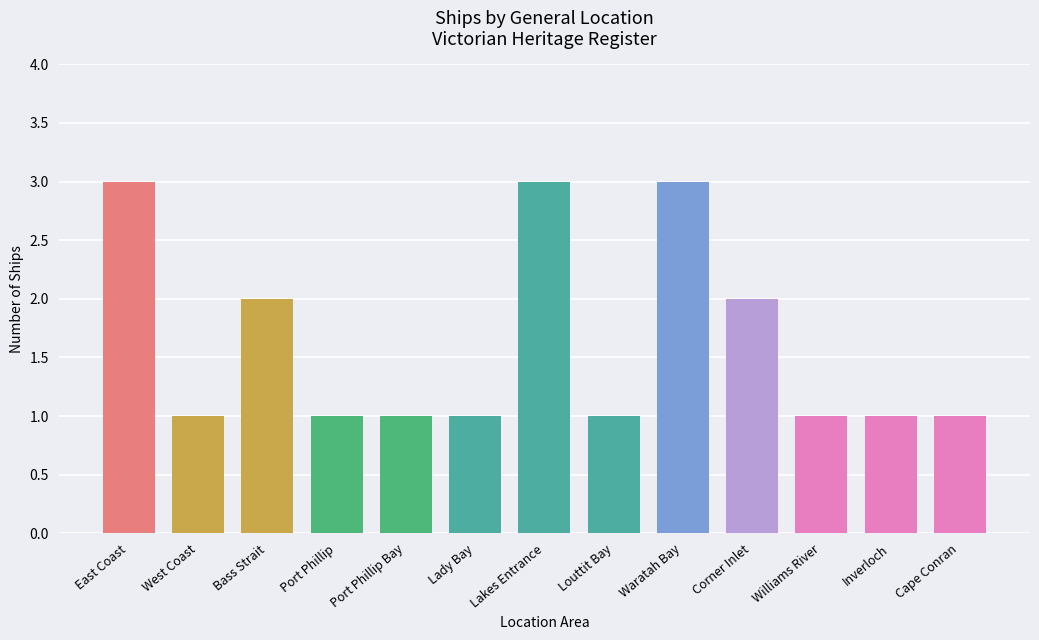

What is the value of the 6th bar from the left?

1